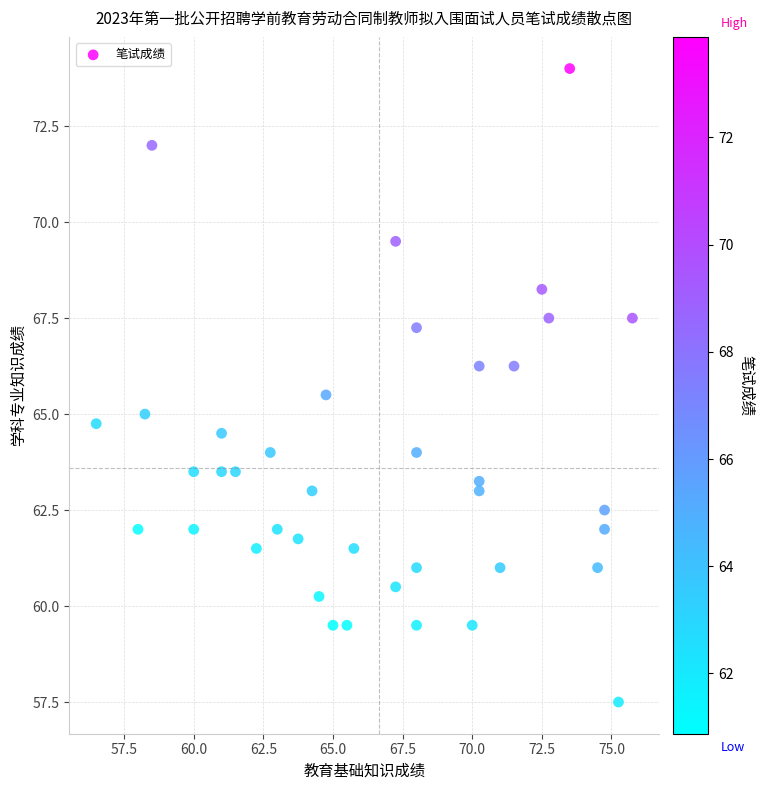

What is the range of Y values (max minus min)?

16.5